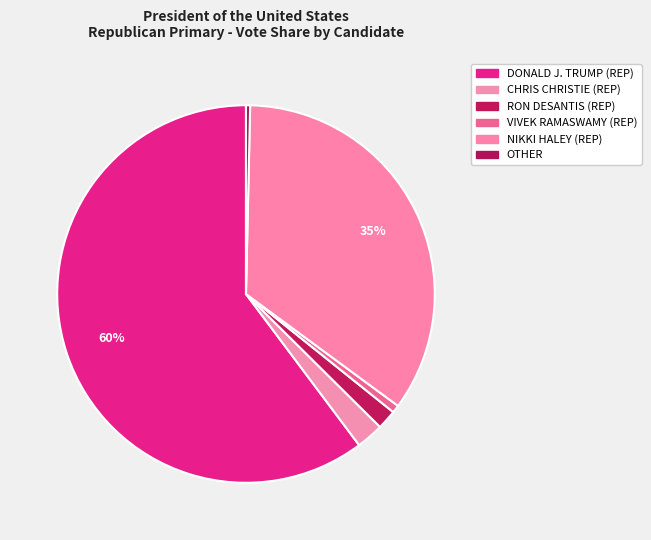

True or false: VIVEK RAMASWAMY (REP) accounts for 20% of the total.

False